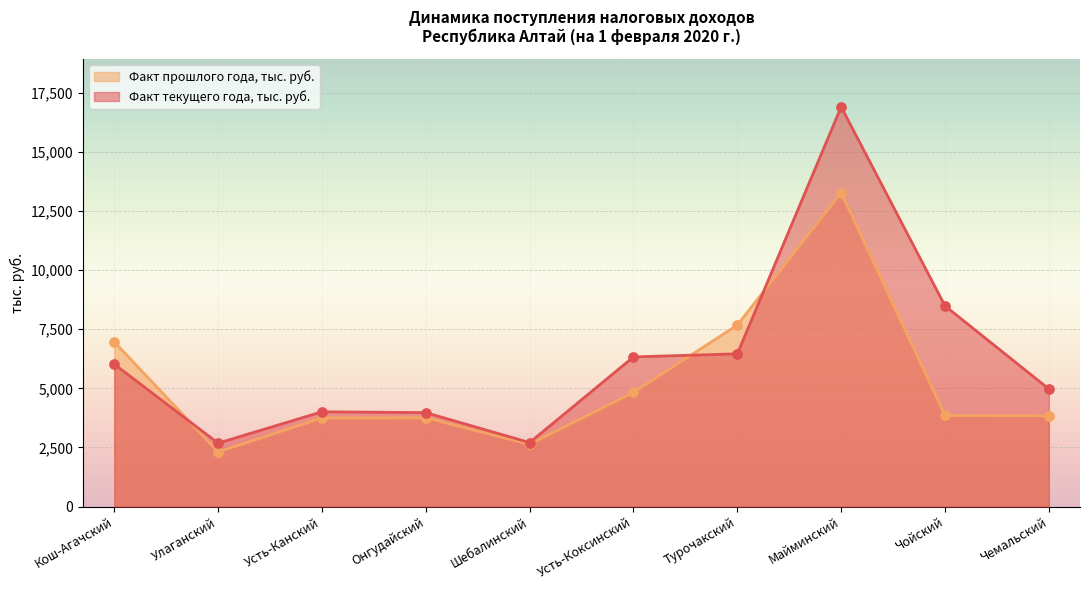

At how many categories does at least one series exceed 3907?

8